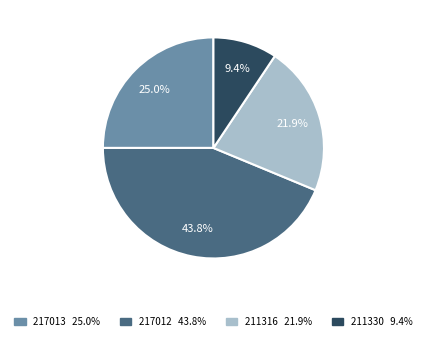

To the nearest percent, what is the average slice percentage?

25%